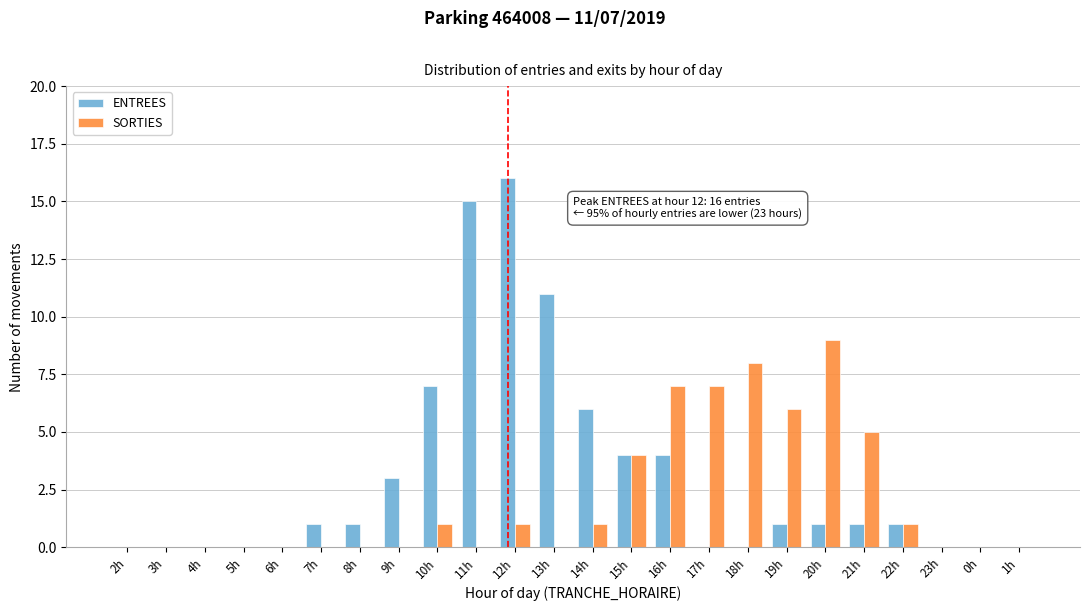

The SORTIES series shows 6 at 9h. True or false?

False